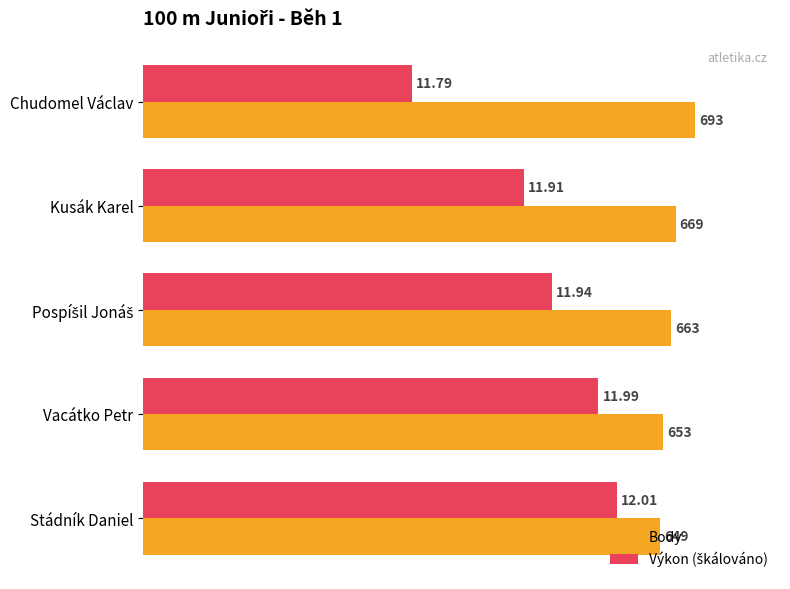

Which label corresponds to the smallest value in the chart?

Chudomel Václav